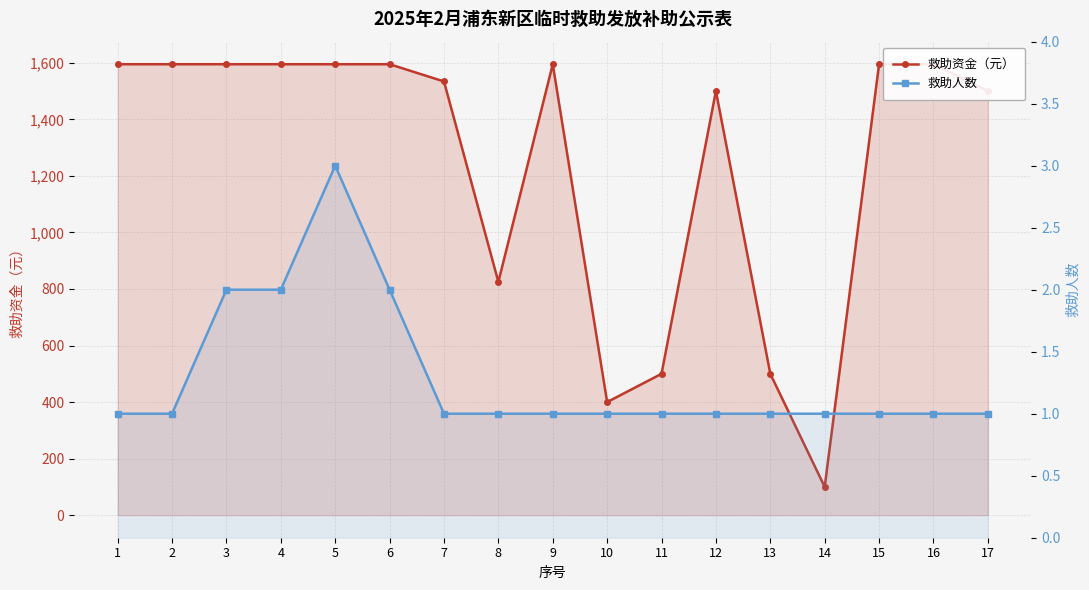

In 救助人数, how many points are higher than both neighbors (excluding endpoints)?

1